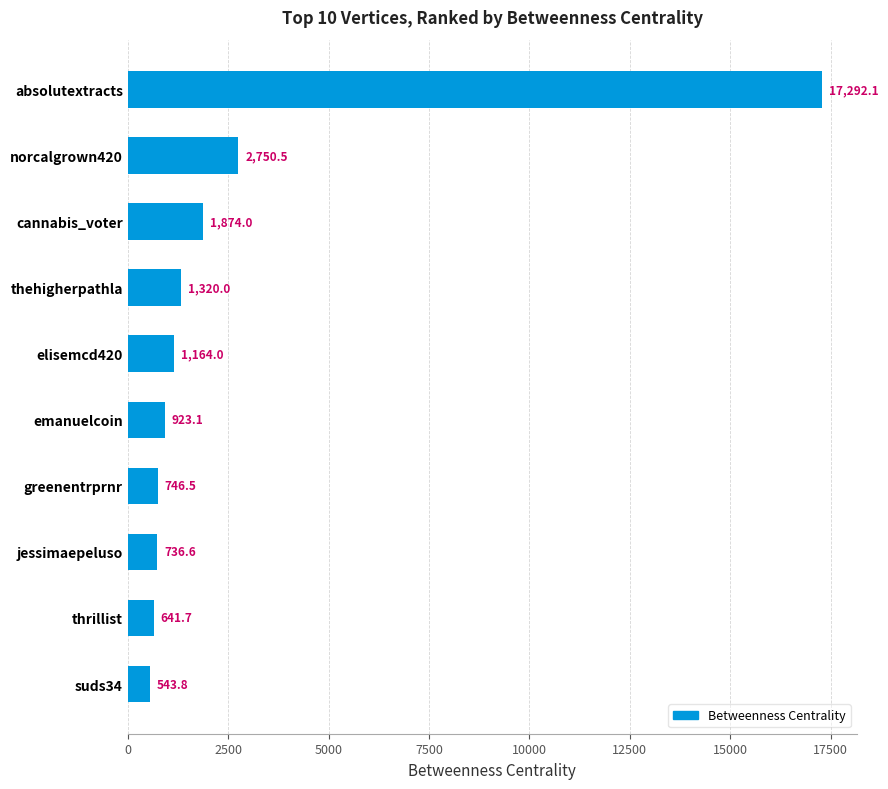

What is the smallest value displayed?

543.8